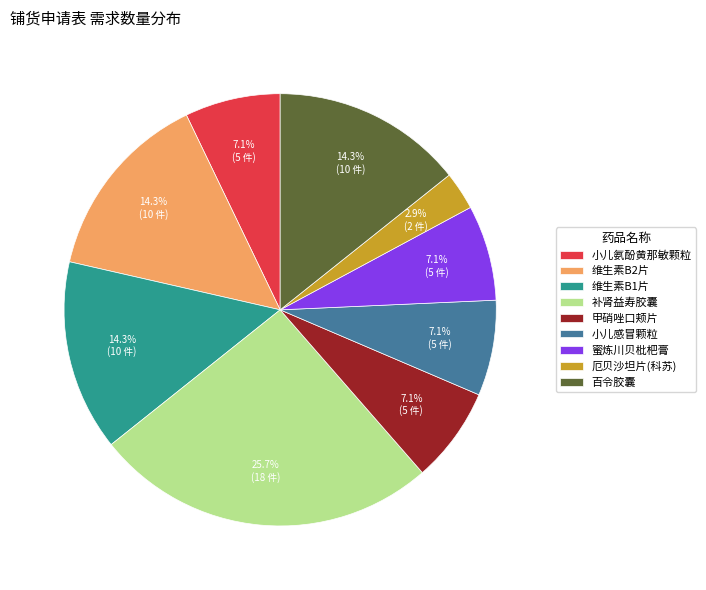

Count the number of slices in the pie.

9